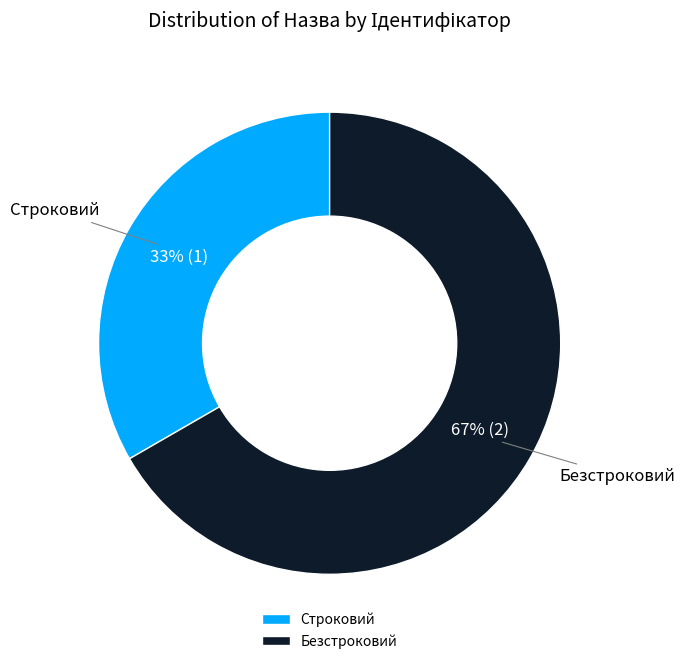

Count the number of slices in the pie.

2